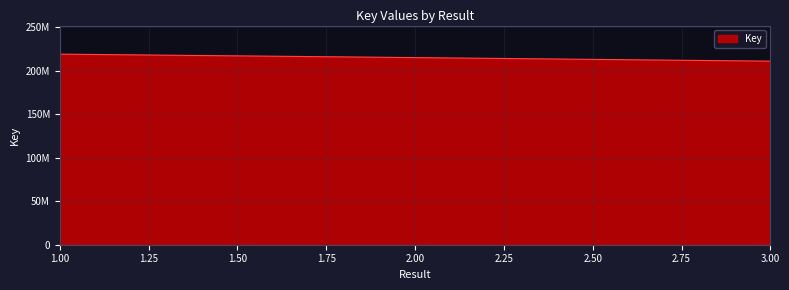

Is this an area chart (filled region under the line)?

Yes